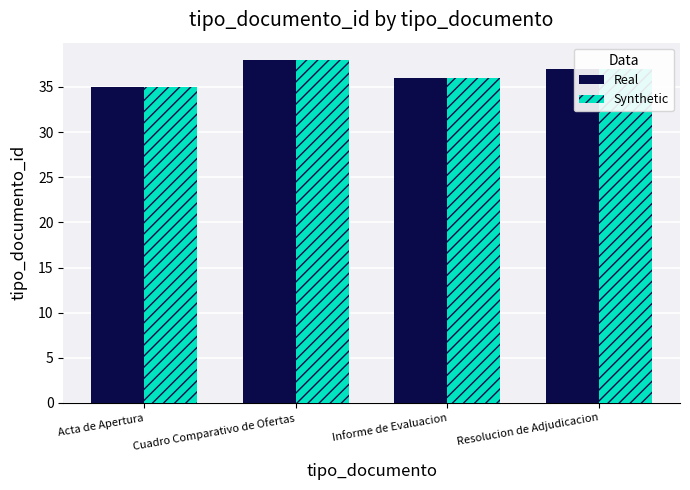

What is the difference between the maximum and minimum values in the Synthetic series?

3